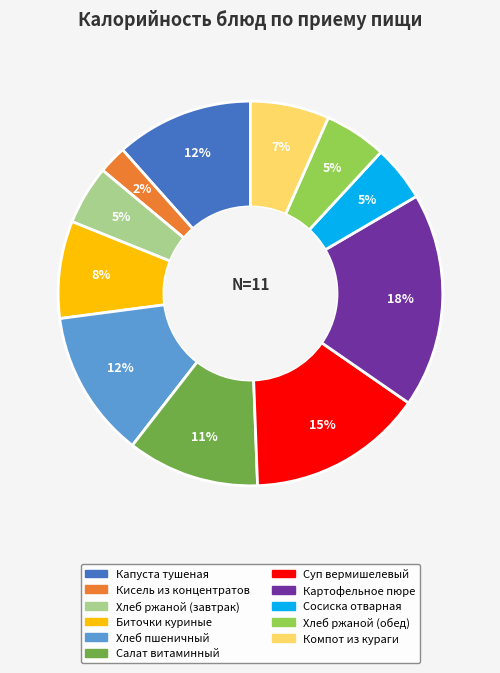

How many segments does this pie chart have?

11